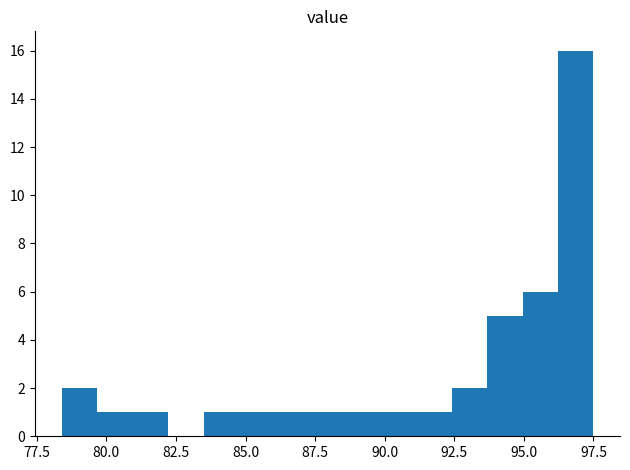

Read against the x-axis, roughly where is the centre of the tallest bar?

97.0